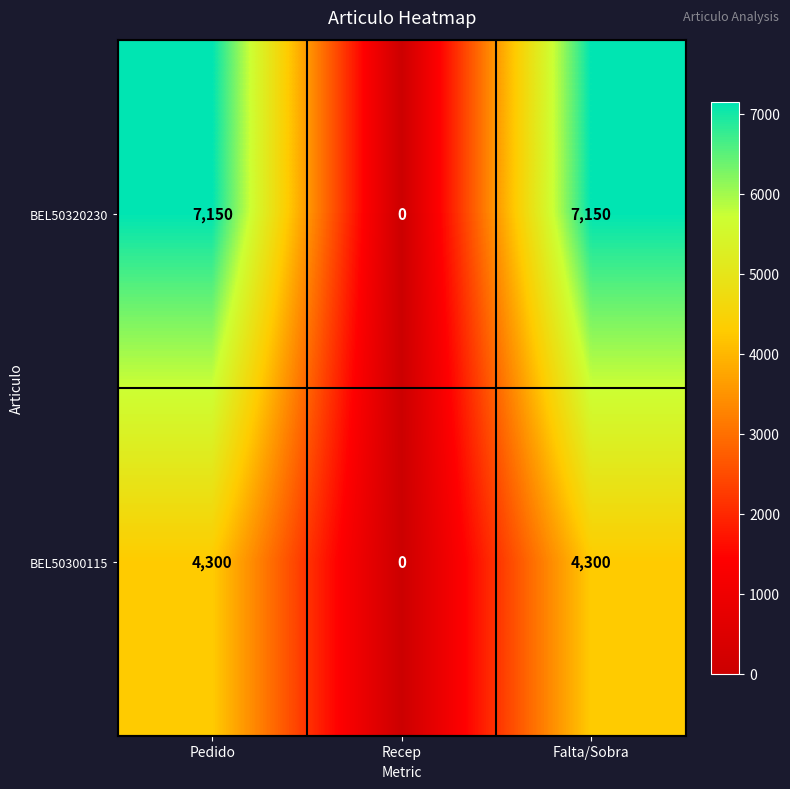

Is it true that BEL50300115 equals 2448 at Falta/Sobra?

False